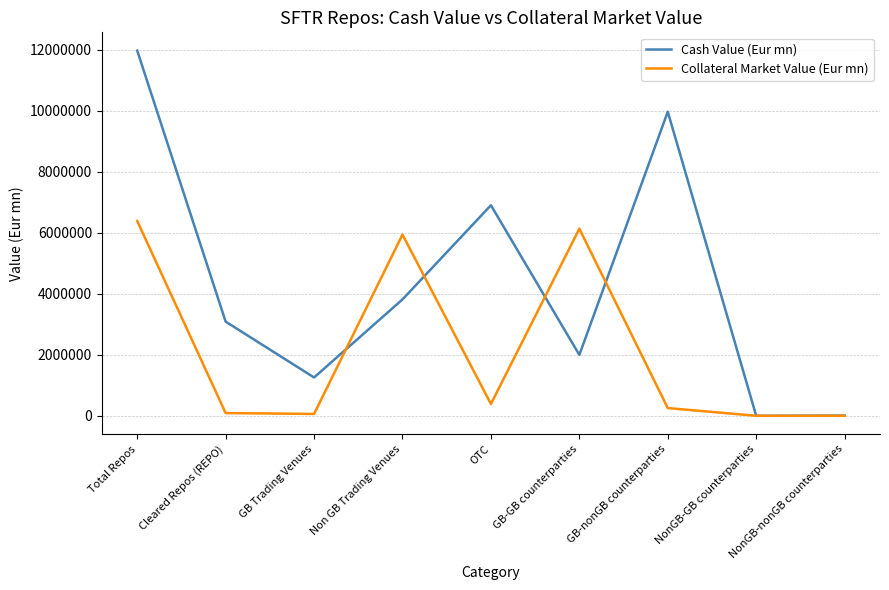

List the series in order of their overall mean, lowest first.

Collateral Market Value (Eur mn), Cash Value (Eur mn)